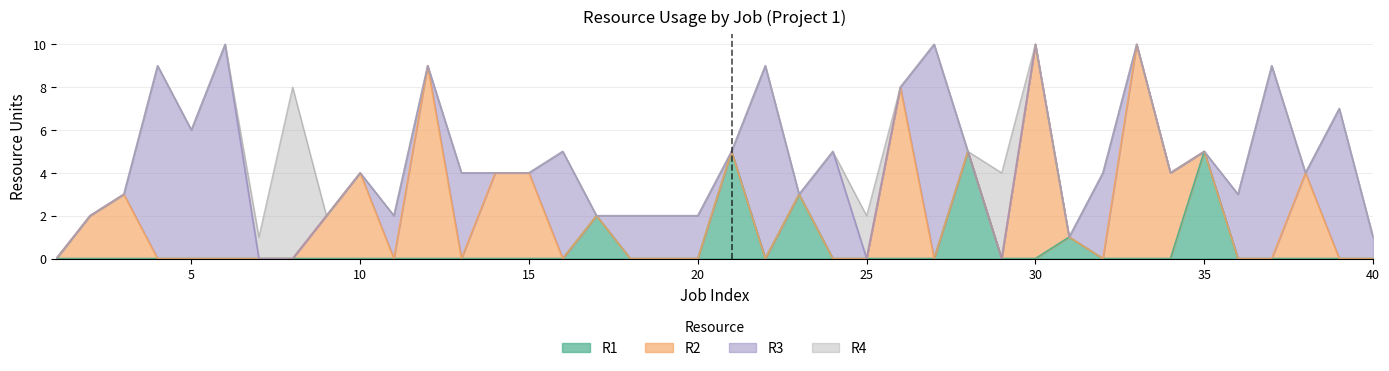

What is the difference between the second highest and second lowest values in the R4 series?

4